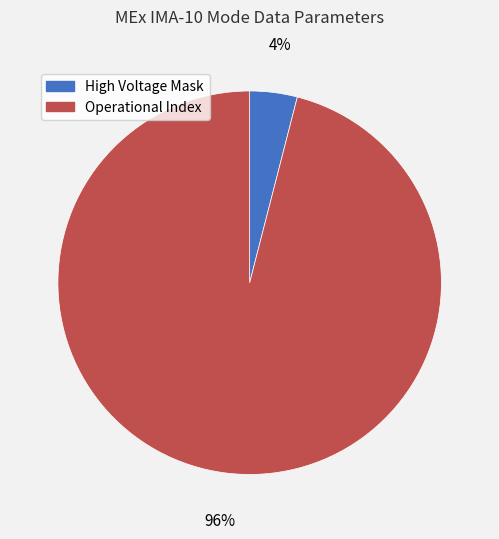

Count the number of slices in the pie.

2